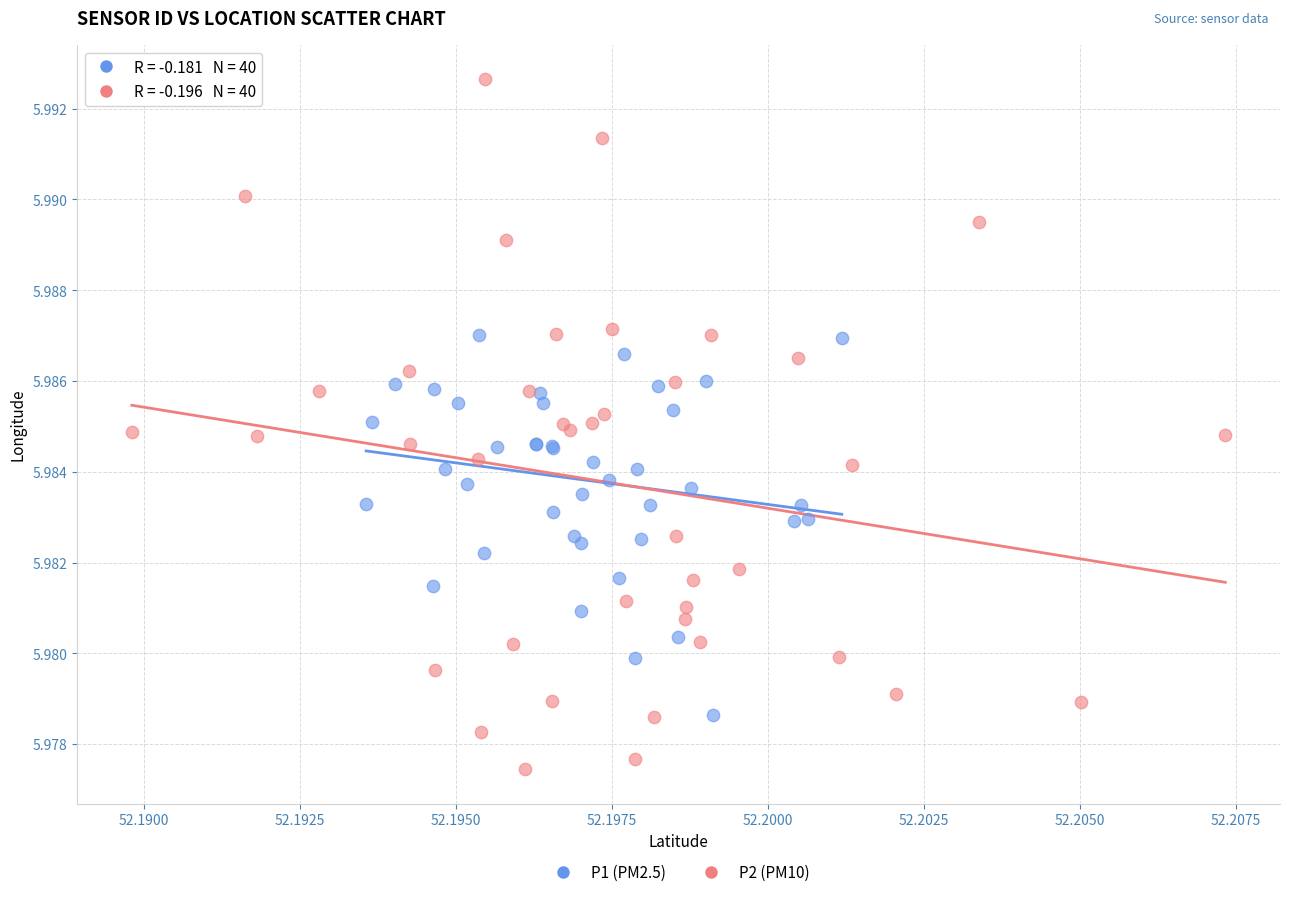

What are all the series names shown in the legend?

P1 (PM2.5), P2 (PM10)